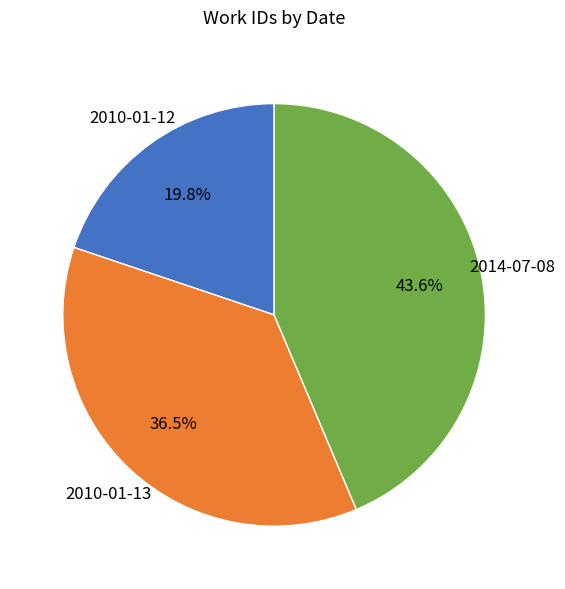

Does any single category account for the majority?

No